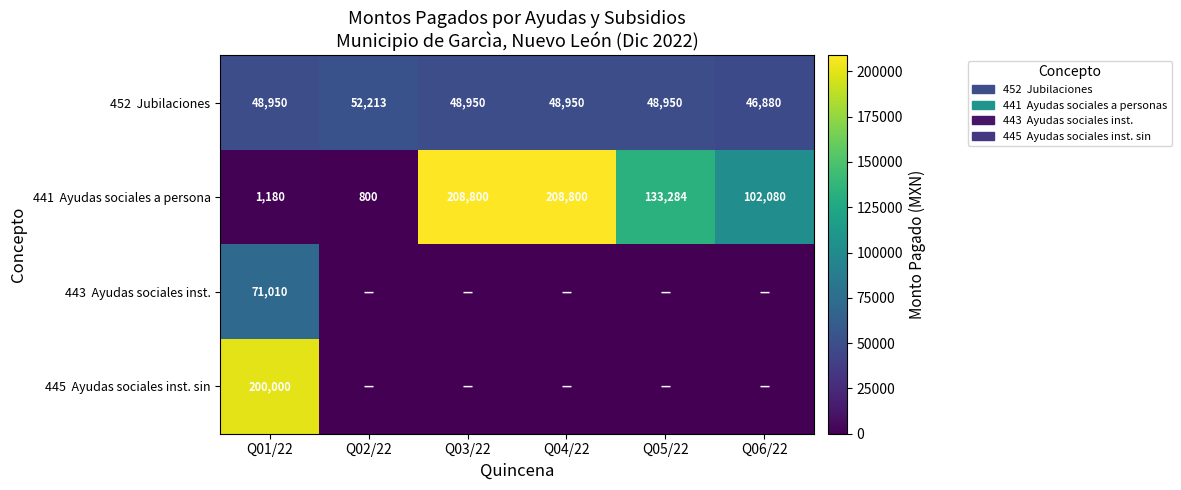

Which series changed the most between Q01/22 and Q02/22?

445 Ayudas sociales inst. sin